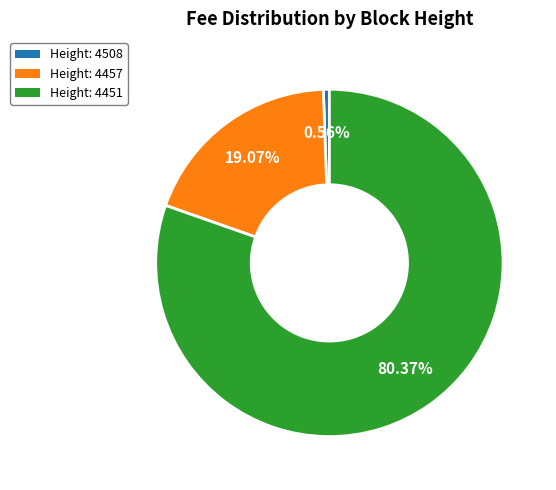

Is it true that Height: 4508 is 47% of the pie?

False